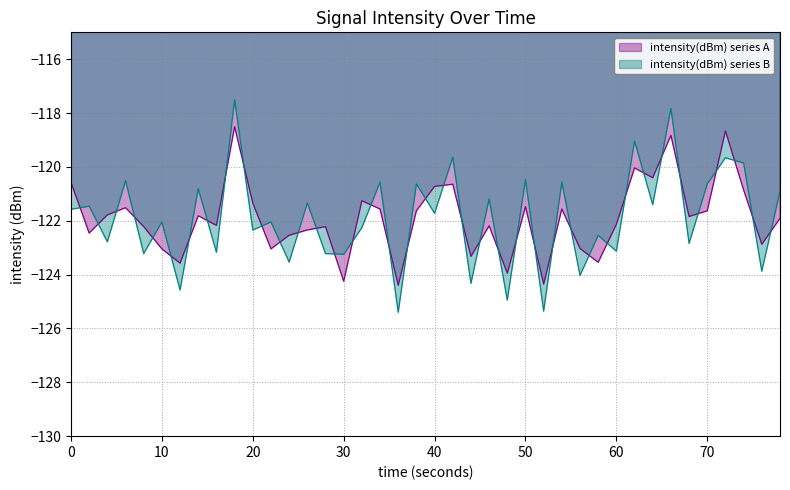

After their last crossing, which series has the higher values: intensity(dBm) series B or intensity(dBm) series A?

intensity(dBm) series B